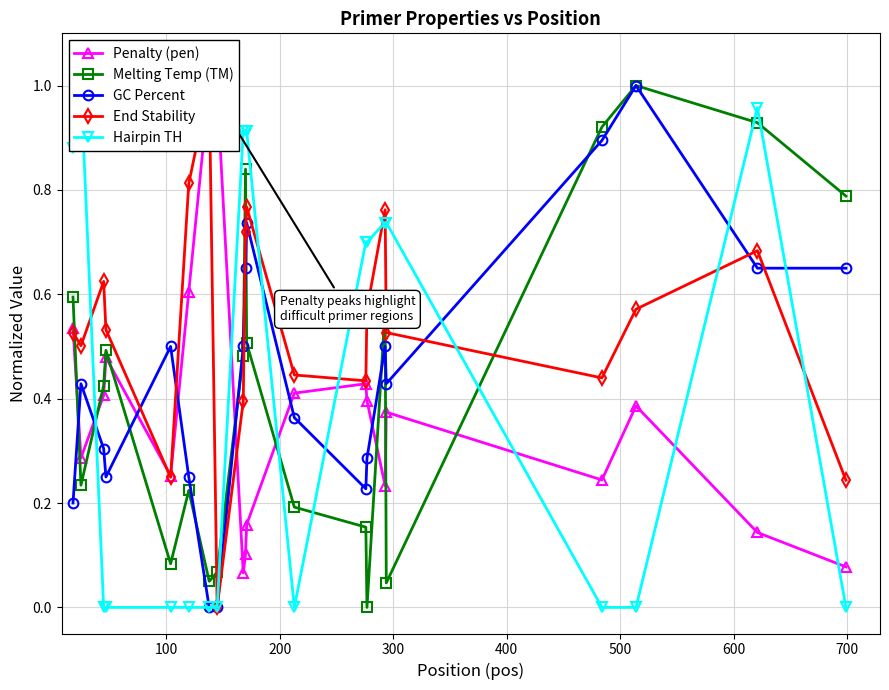

What is the difference between the maximum and minimum values in the Penalty (pen) series?

0.9